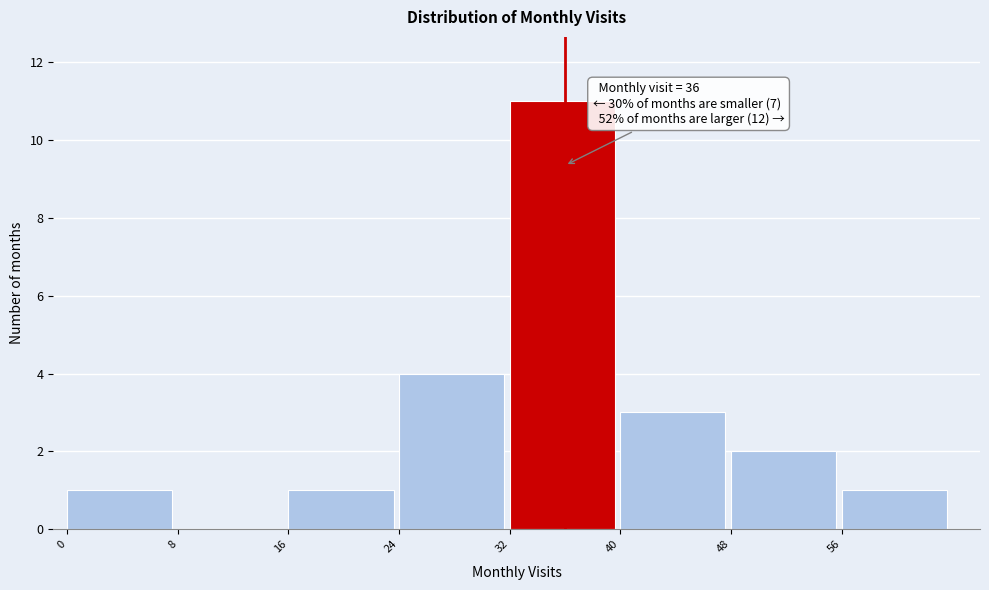

Which range on the x-axis has the tallest bar?

32 to 40